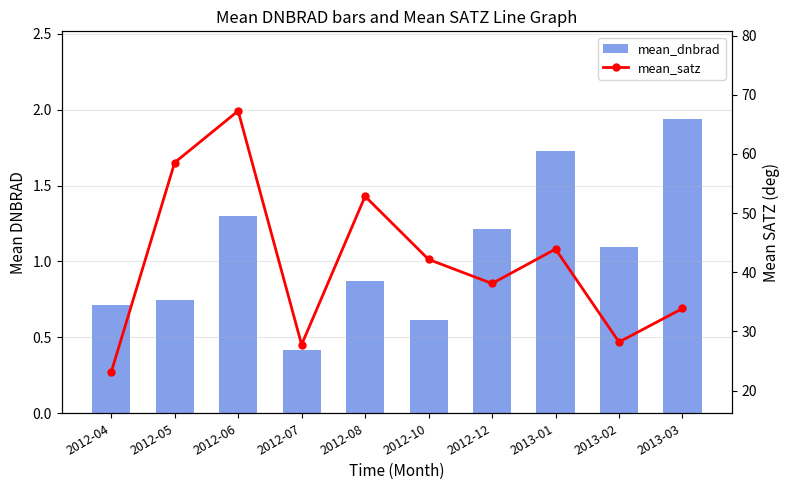

Does the chart contain stacked bars?

No